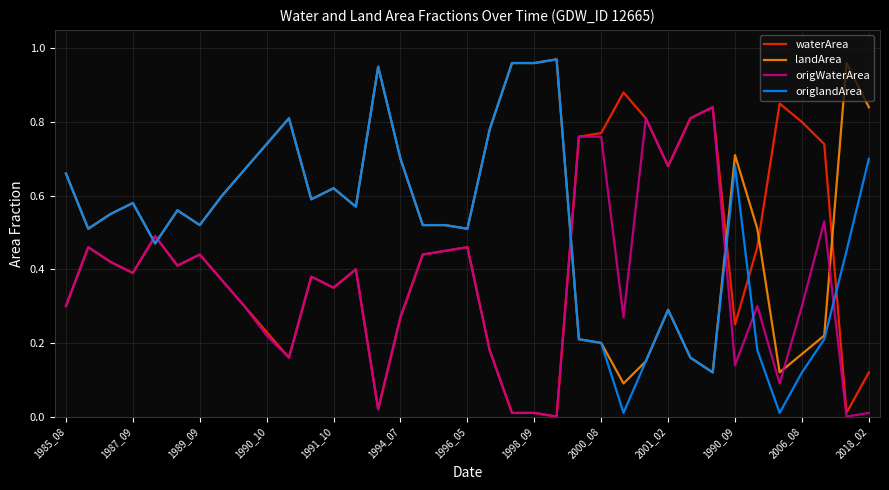

What is the sum of all waterArea values?

15.7